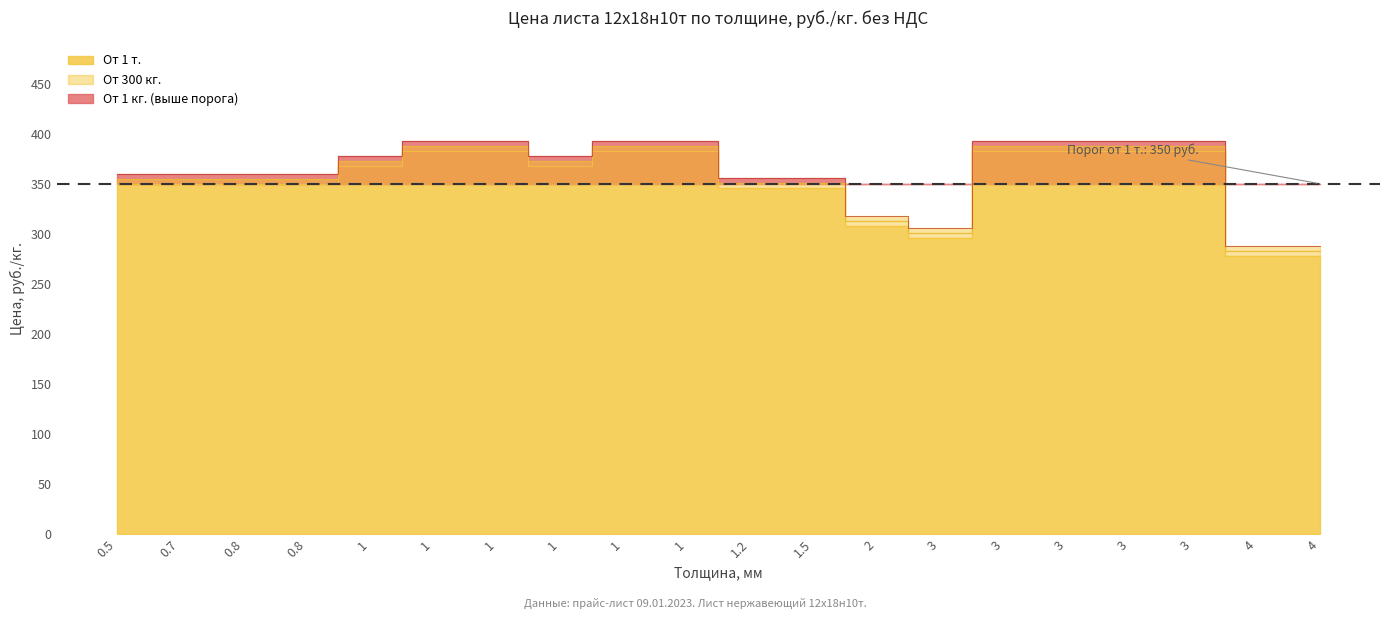

Is it true that От 1 кг. equals 526.8 at 1?

False